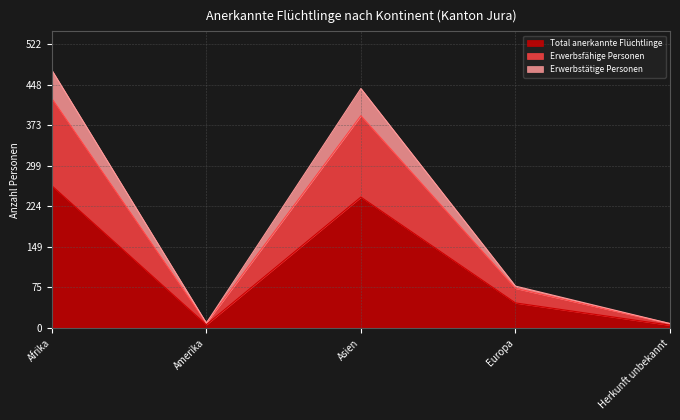

At which label is Total anerkannte Flüchtlinge closest to 133?

Europa